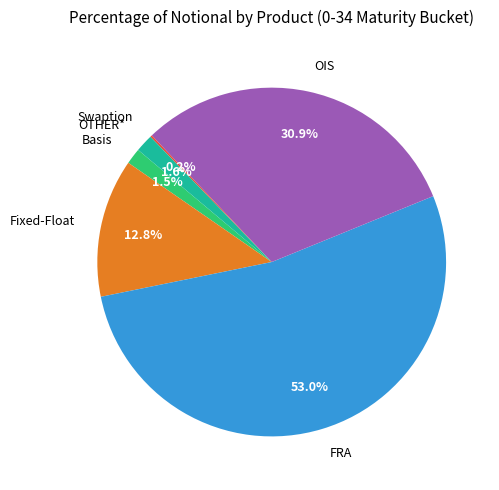

Combined, what portion of the pie is OIS and OTHER*?

32.5%